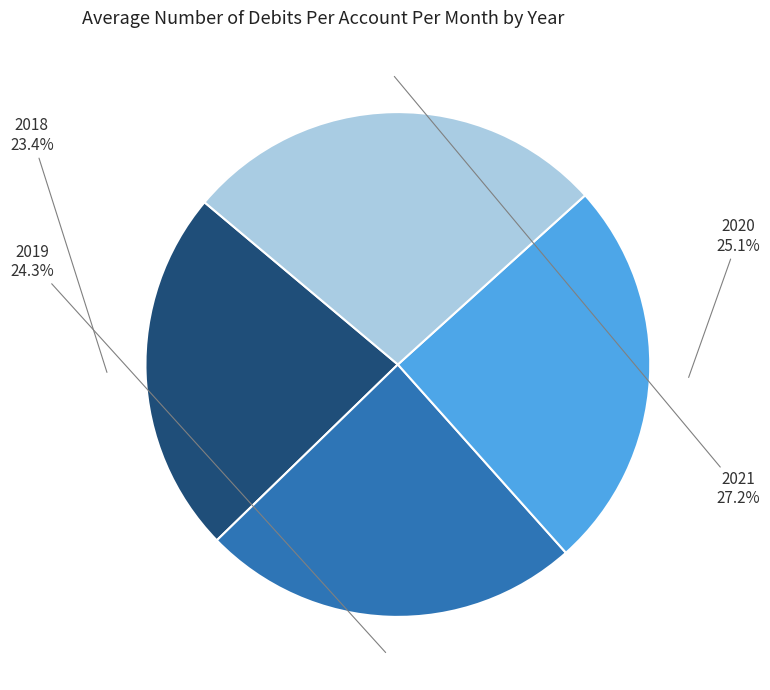

Approximately how many times larger is the value at 2018 compared to 2020?

0.9